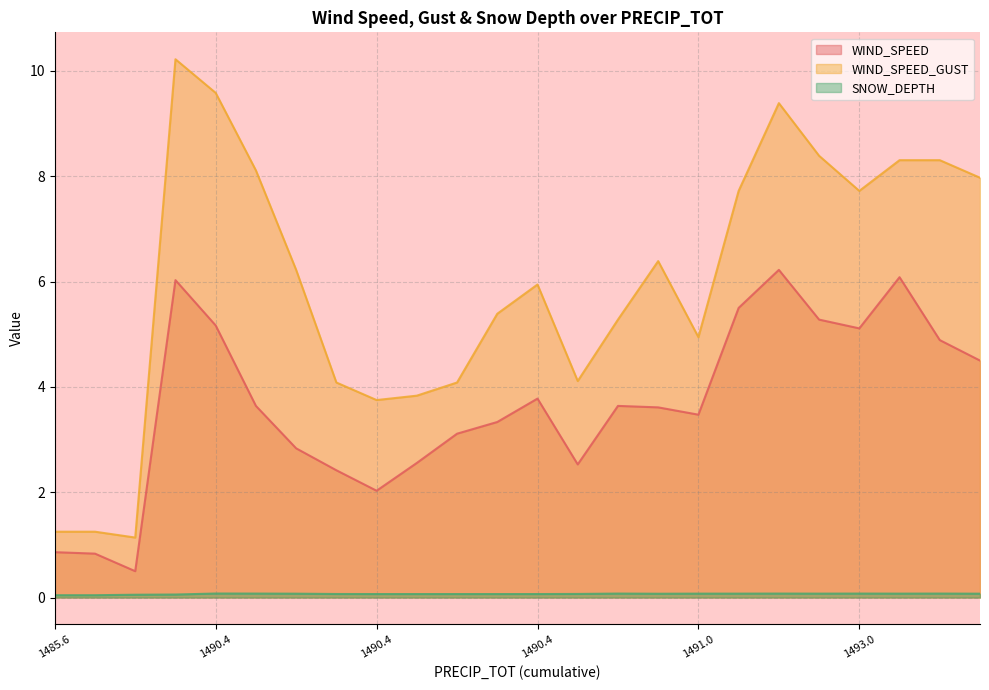

Which series has the widest spread of values?

WIND_SPEED_GUST